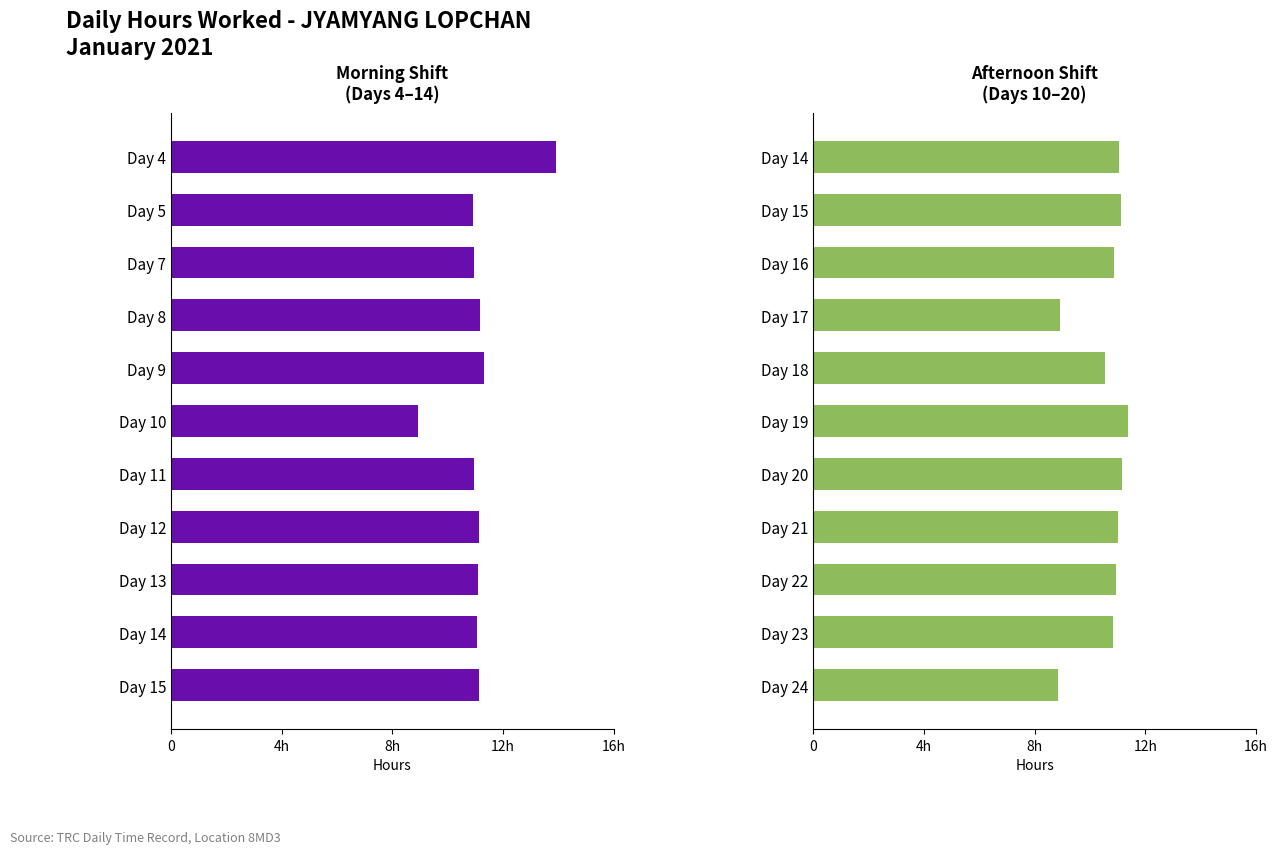

What is the smallest value displayed?

8.8